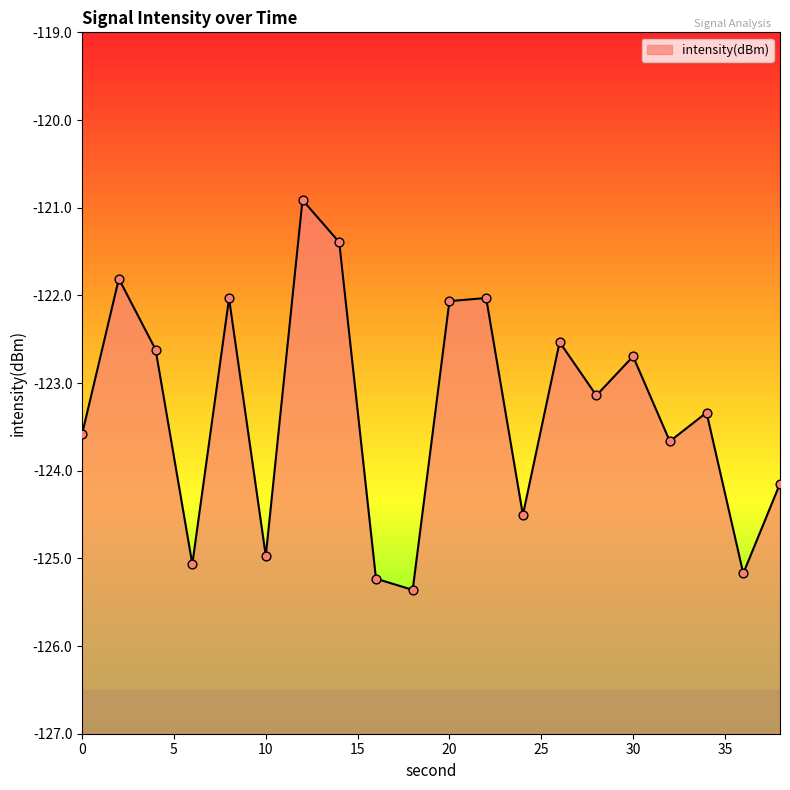

What is the change in value from 0 to 28?

+0.4